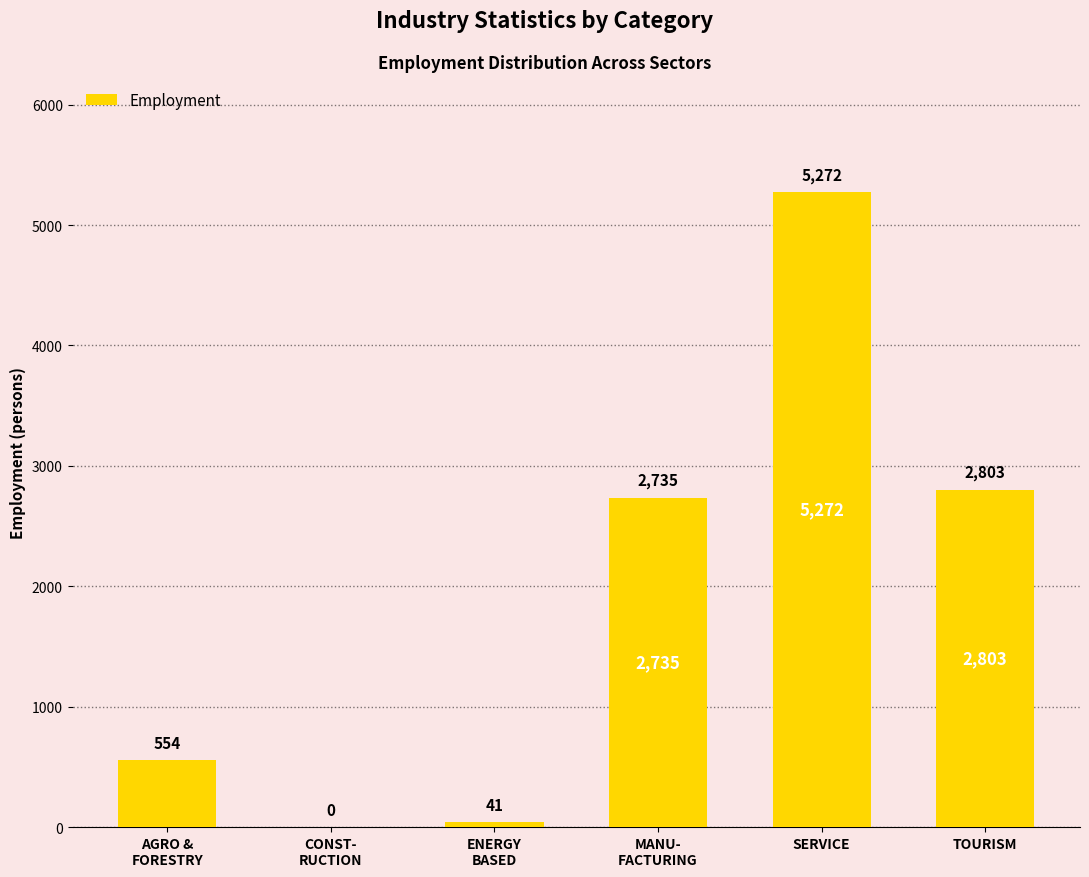

Reading right to left, what are all the values shown in this chart?

TOURISM=2803	SERVICE=5272	MANU-
FACTURING=2735	ENERGY
BASED=41	CONST-
RUCTION=0	AGRO &
FORESTRY=554